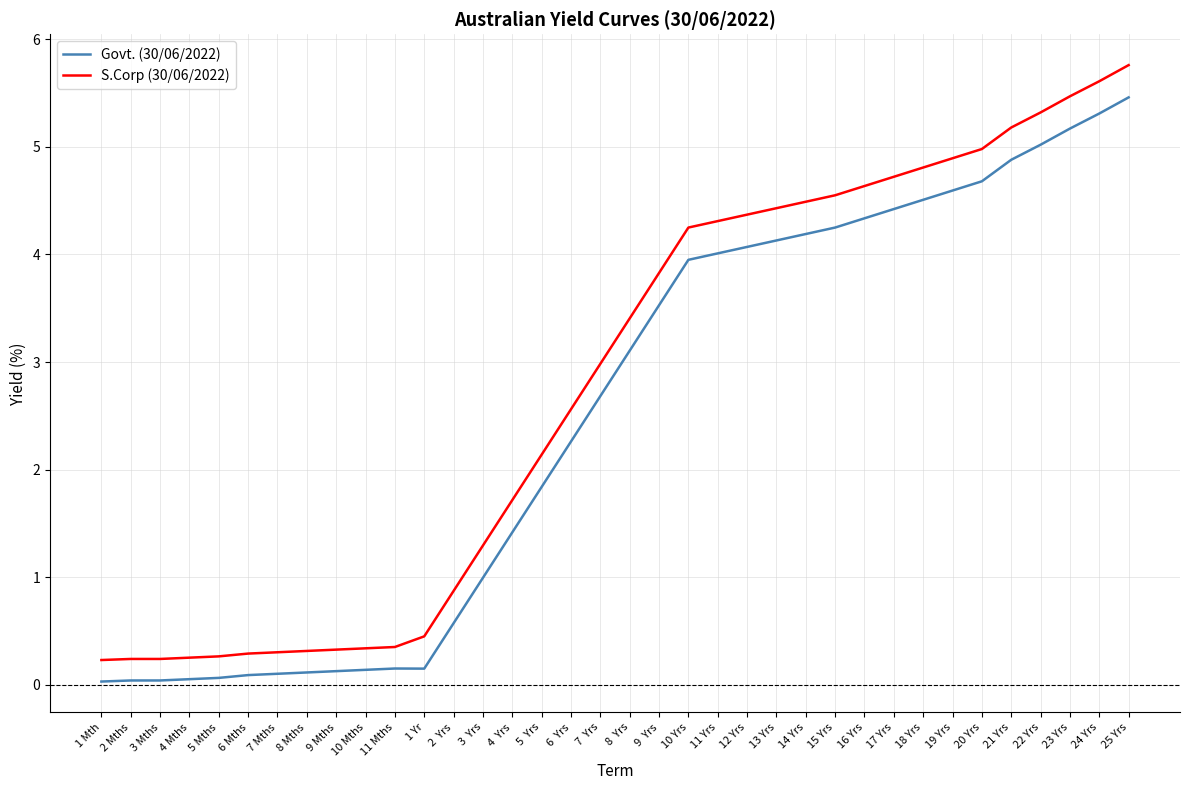

Which category has the highest value in the S.Corp (30/06/2022) series?

25 Yrs